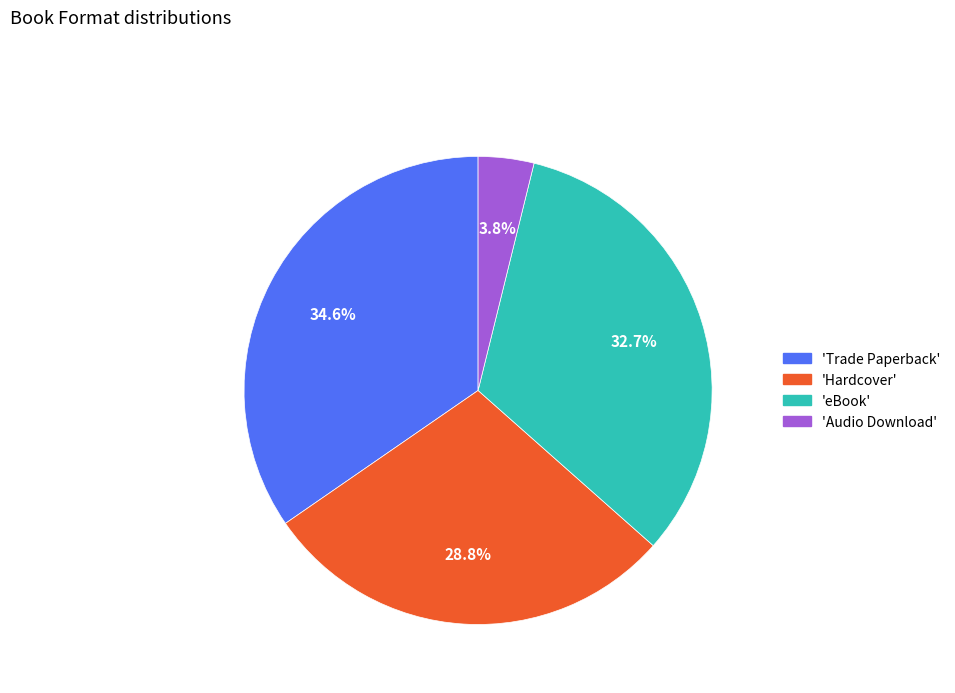

Does 'eBook' represent more than half of the total?

No